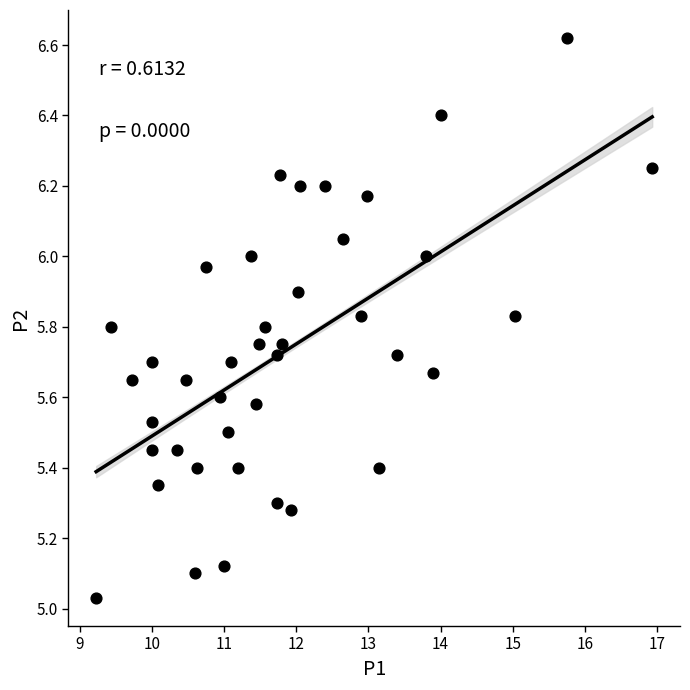

What is the range of Y values (max minus min)?

1.6